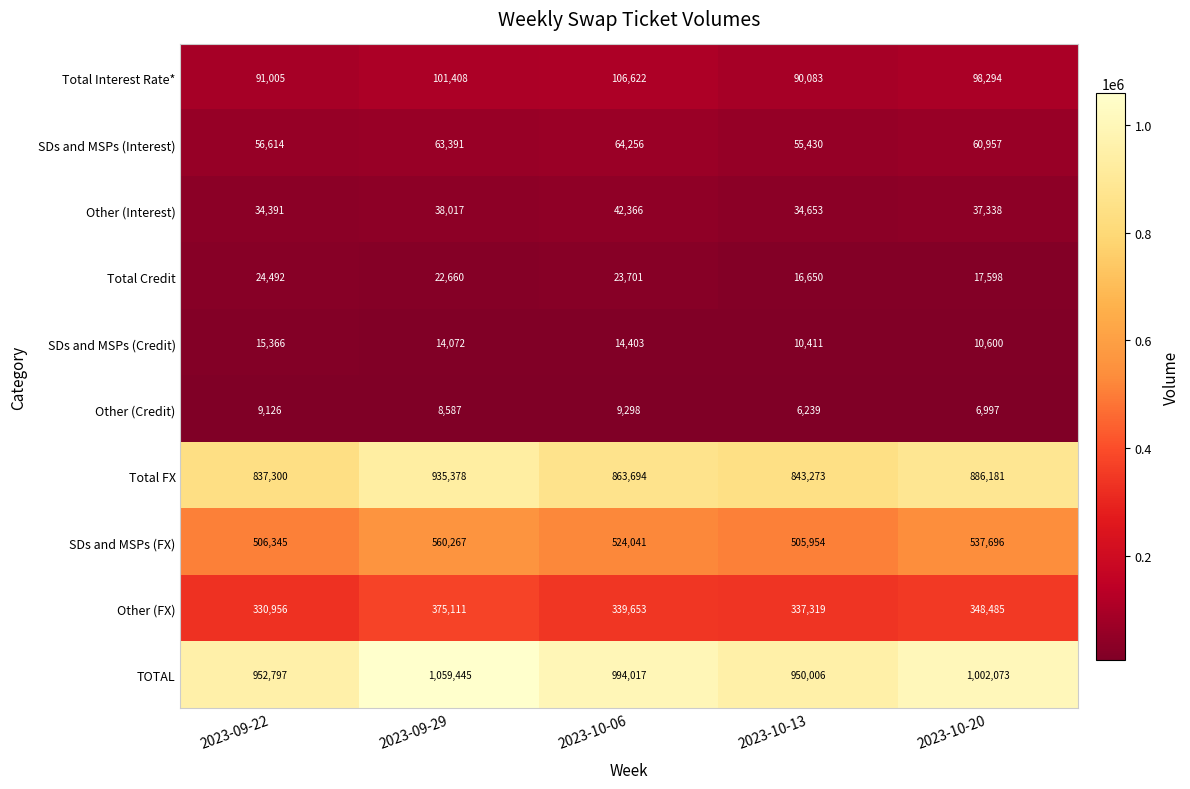

Count the number of data series in this chart.

10